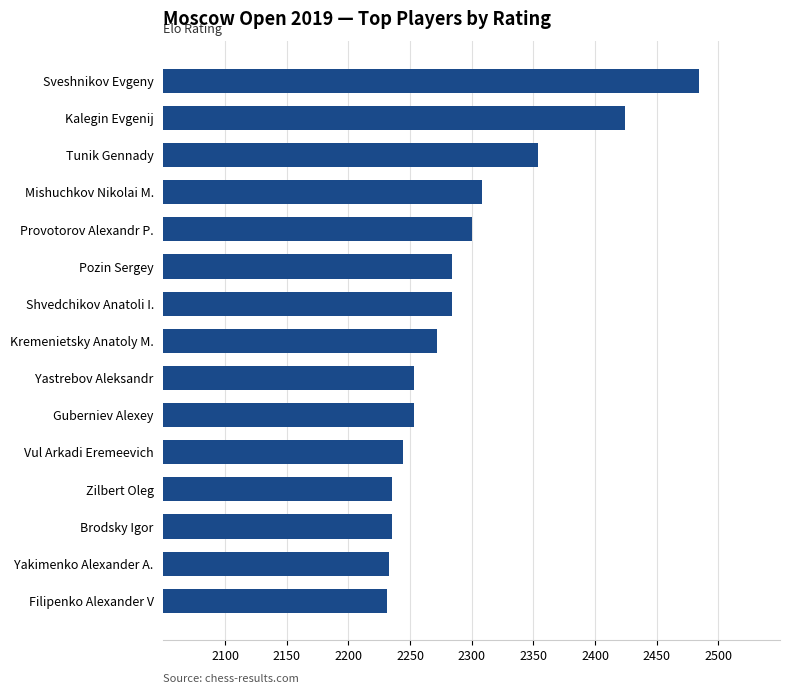

What is the label of the 9th bar from the top?

Yastrebov Aleksandr